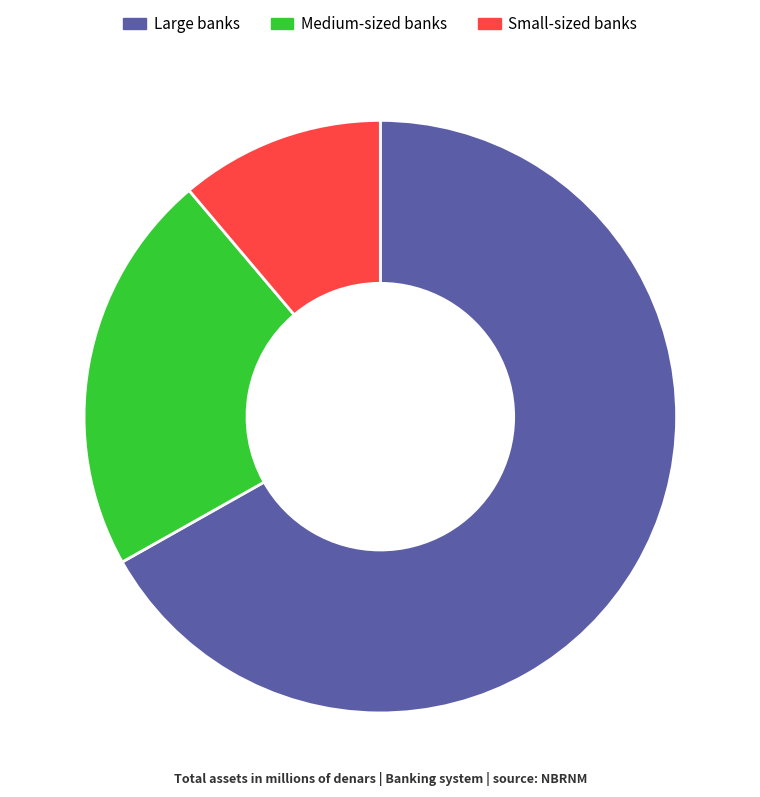

The Large banks slice represents 60% of the pie. True or false?

False